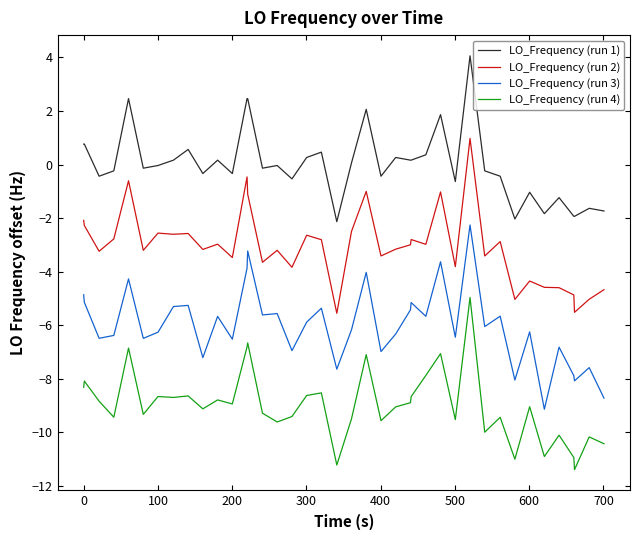

What are all the series names shown in the legend?

LO_Frequency (run 1), LO_Frequency (run 2), LO_Frequency (run 3), LO_Frequency (run 4)